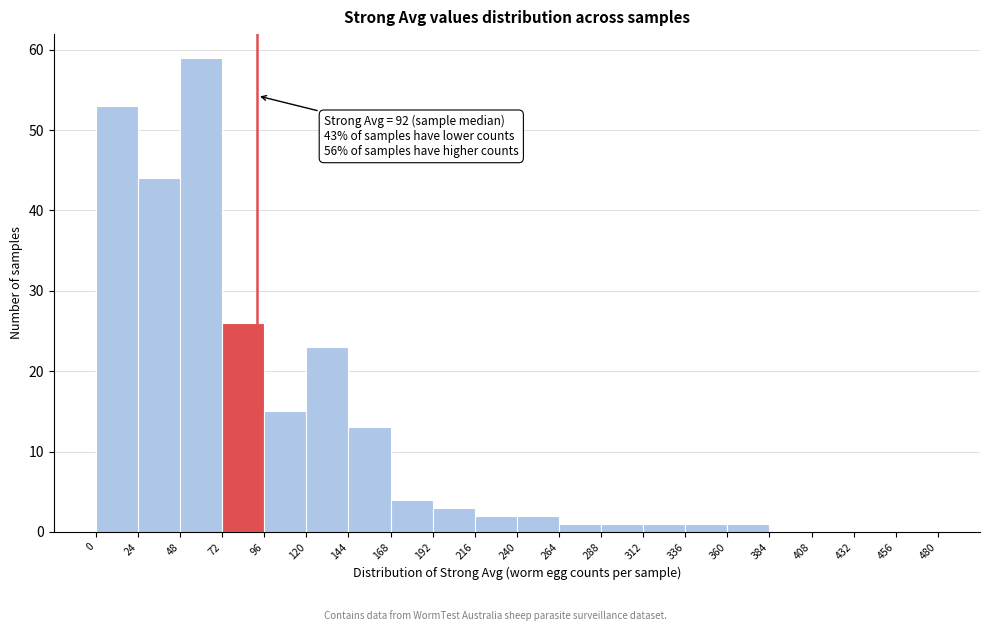

Over which range of the x-axis is the bar tallest?

48 to 72